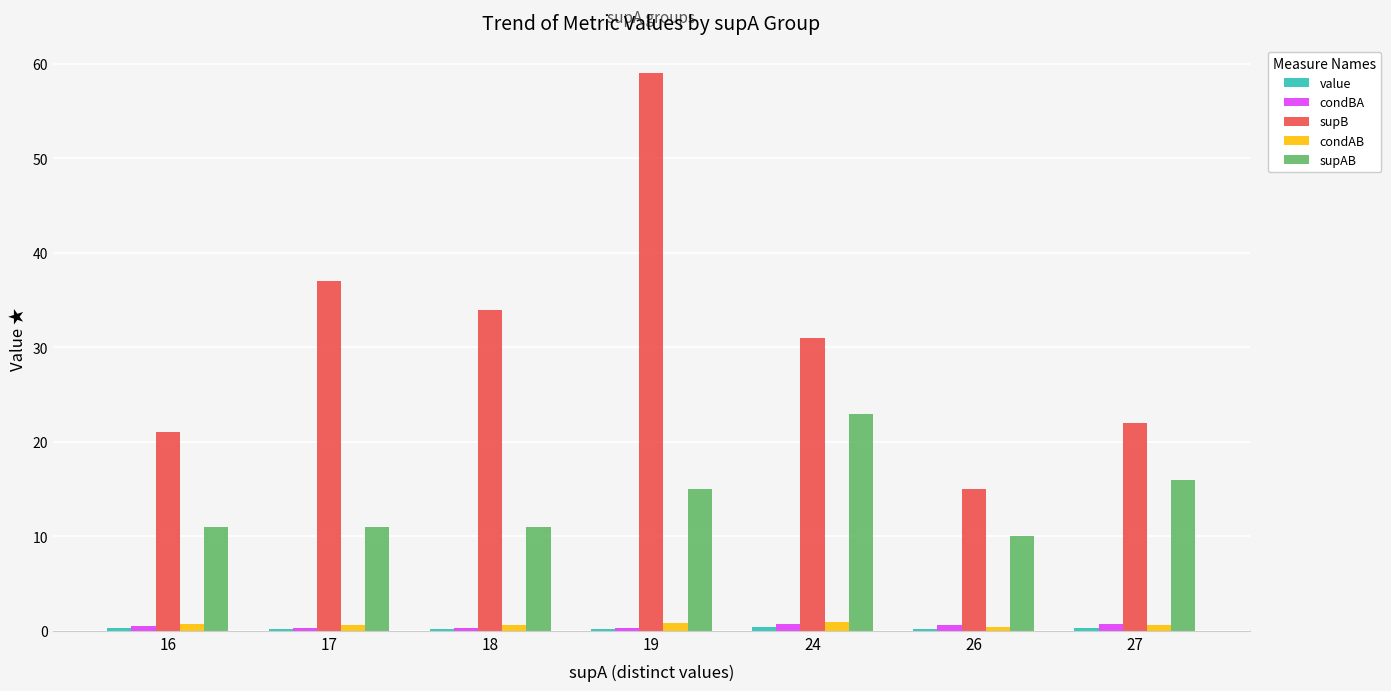

At how many categories does at least one series exceed 32?

3